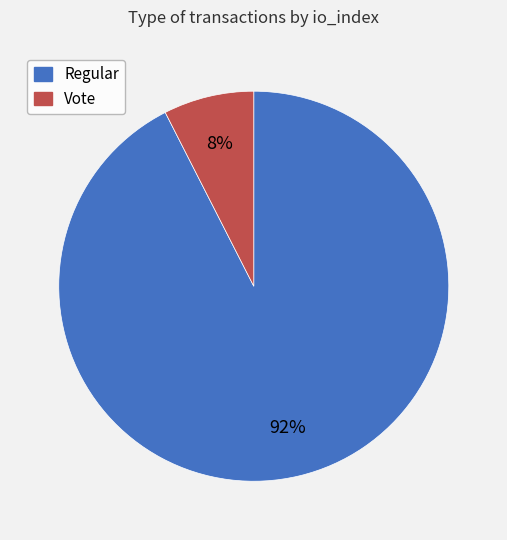

Rank the categories by value from highest to lowest.

Regular, Vote